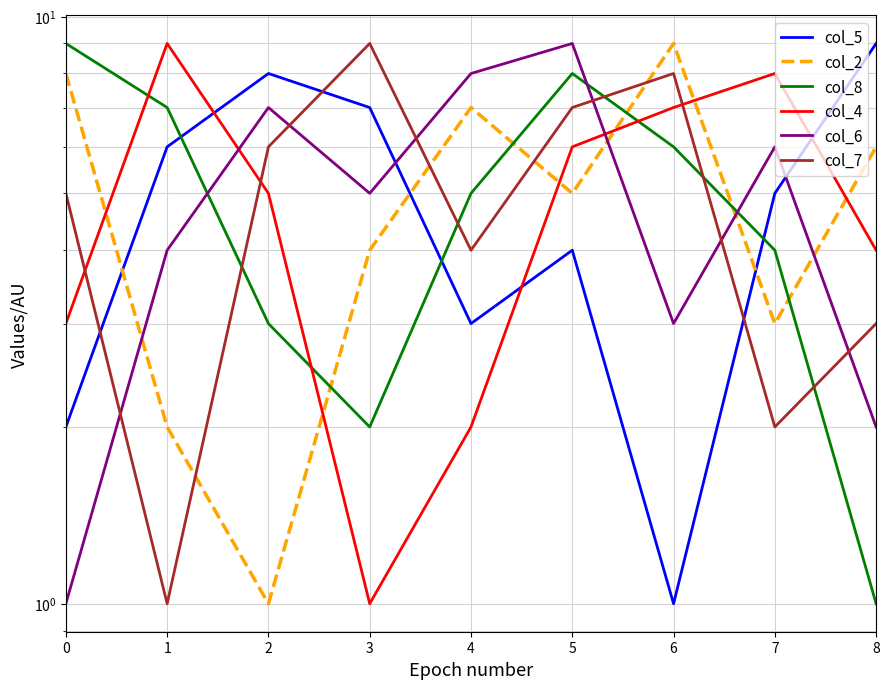

The value of col_5 at 5 is 5. True or false?

False